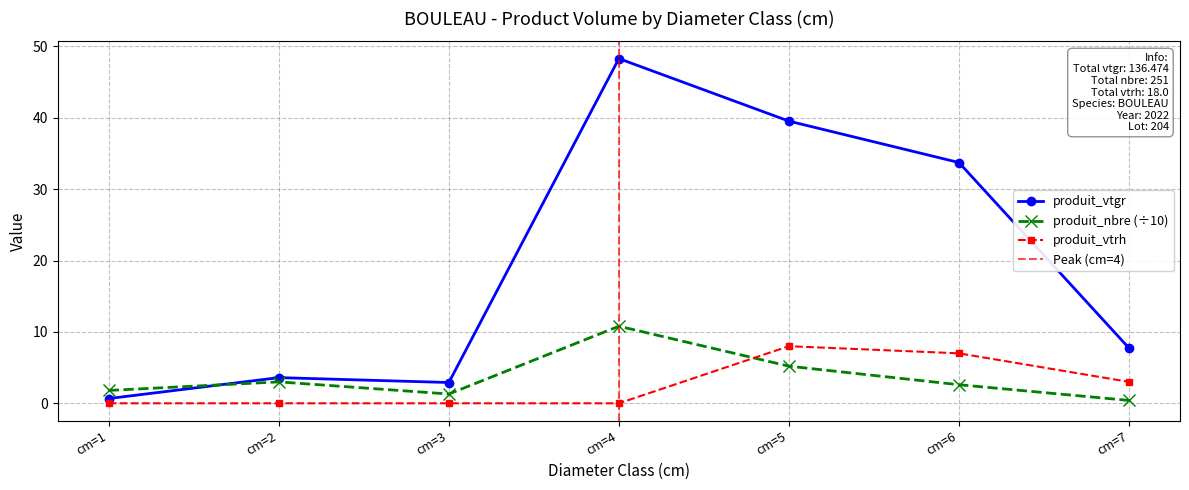

How many produit_vtrh values are between 0 and 7?

6